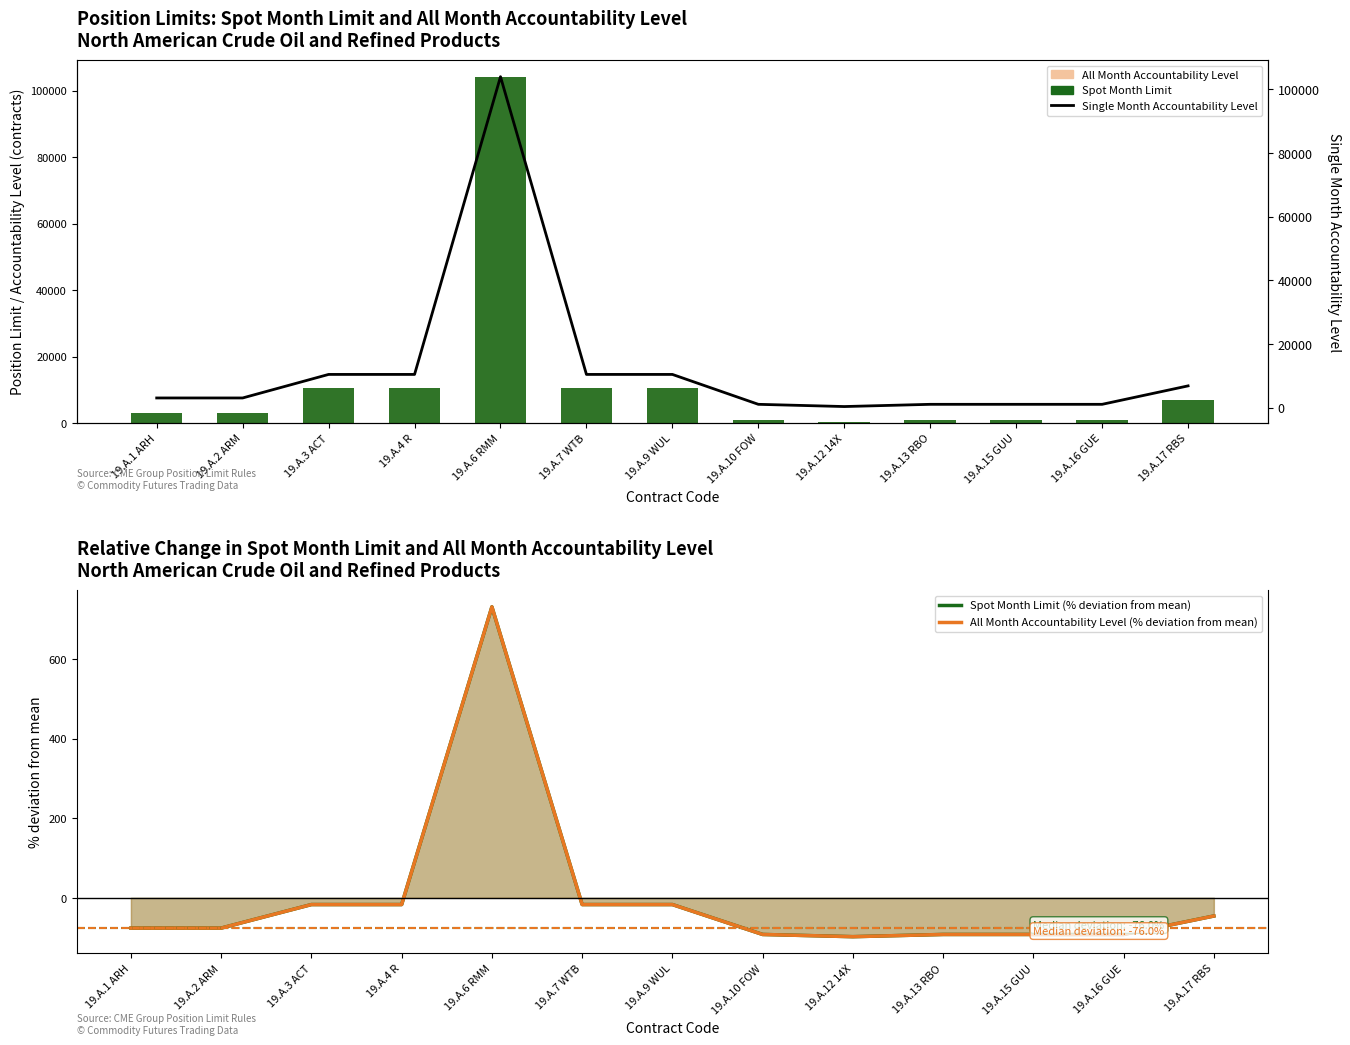

Reading left to right, transcribe all the data shown in this chart.

All Month Accountability Level: 3000.0	3000.0	10400.0	10400.0	104000.0	10400.0	10400.0	1000.0	300.0	1000.0	1000.0	1000.0	6800.0
Spot Month Limit: 3000.0	3000.0	10400.0	10400.0	104000.0	10400.0	10400.0	1000.0	300.0	1000.0	1000.0	1000.0	6800.0
Spot Month Limit (% deviation from mean): -76.0	-76.0	-16.9	-16.9	731.0	-16.9	-16.9	-92.0	-97.6	-92.0	-92.0	-92.0	-45.7
All Month Accountability Level (% deviation from mean): -76.0	-76.0	-16.9	-16.9	731.0	-16.9	-16.9	-92.0	-97.6	-92.0	-92.0	-92.0	-45.7
Single Month Accountability Level: 3000.0	3000.0	10400.0	10400.0	104000.0	10400.0	10400.0	1000.0	300.0	1000.0	1000.0	1000.0	6800.0